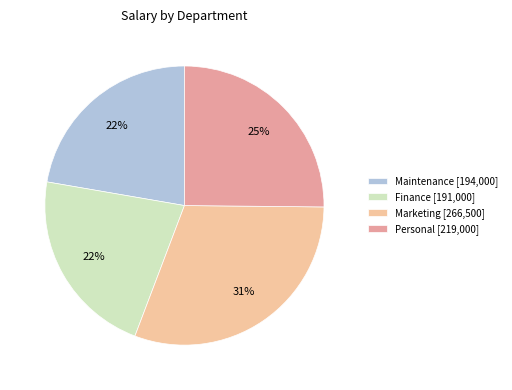

Is there any slice that represents more than half of the pie?

No